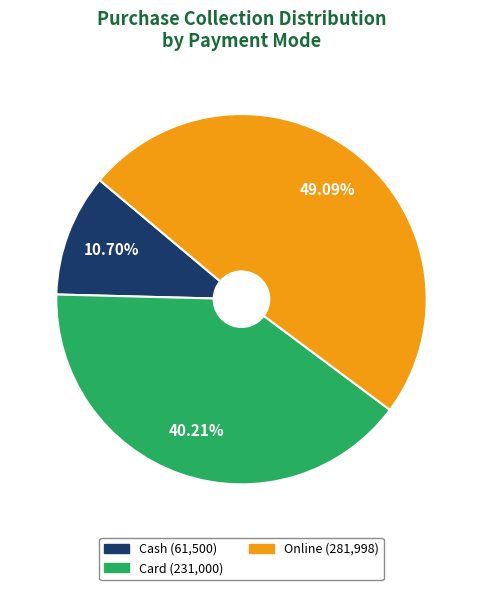

Is there any slice that represents more than half of the pie?

No